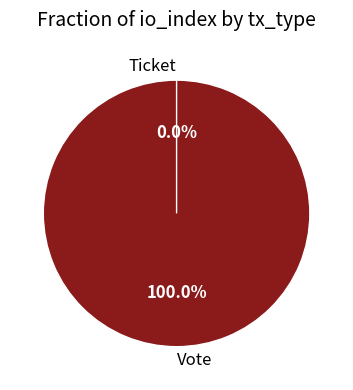

How many slices are in this pie chart?

2